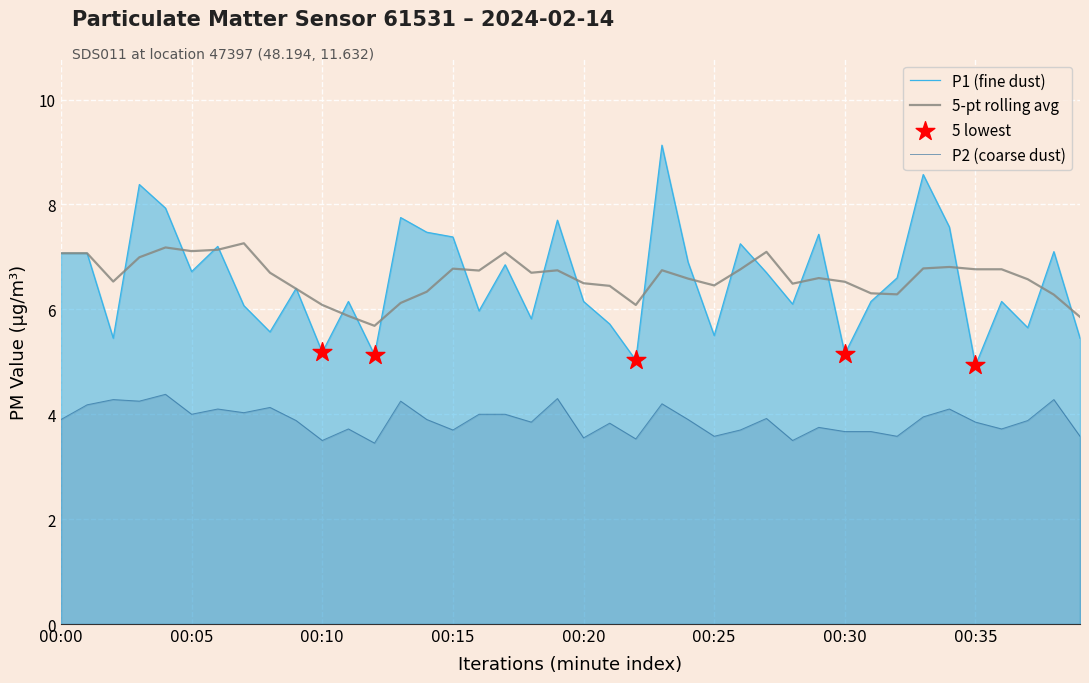

What is the total value across all series at 00:10?

14.8